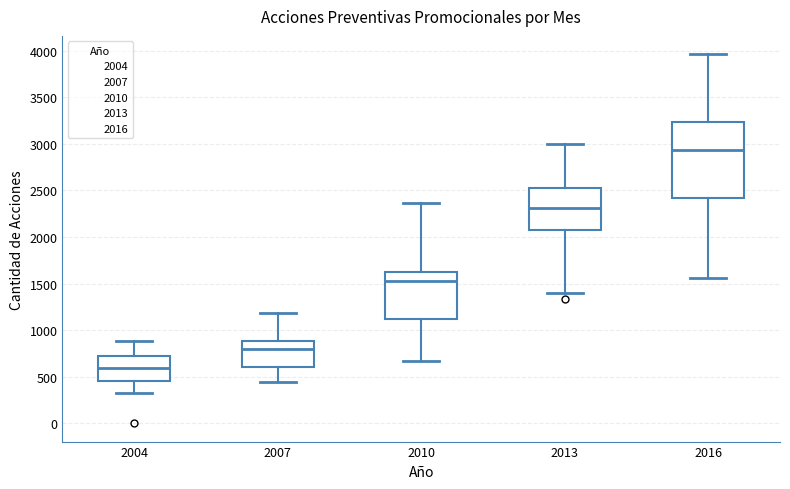

Which box has the lowest median line?

2004